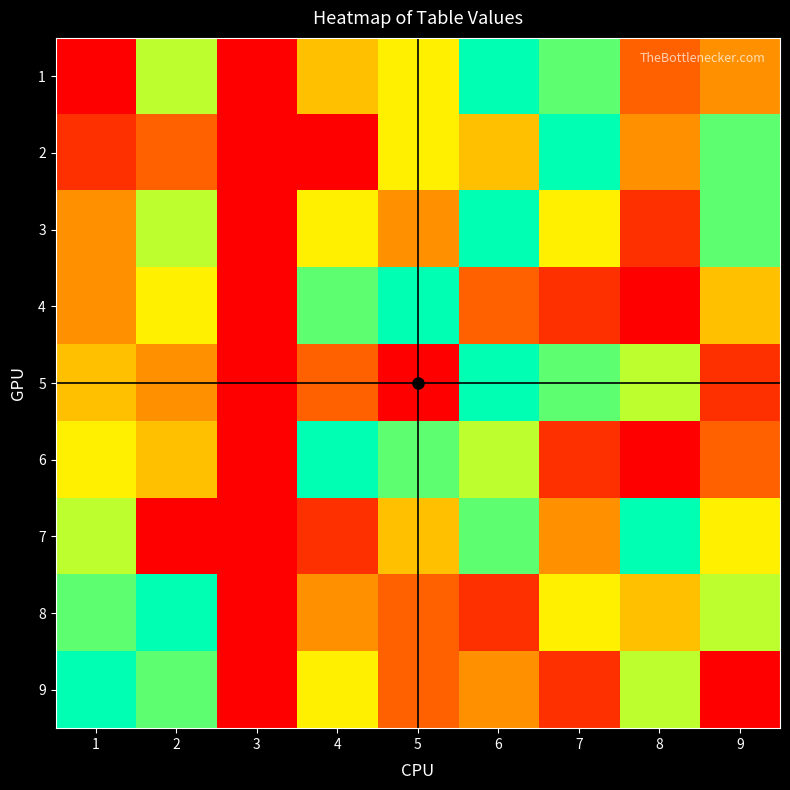

What is the difference between the highest and lowest values at 2?

8